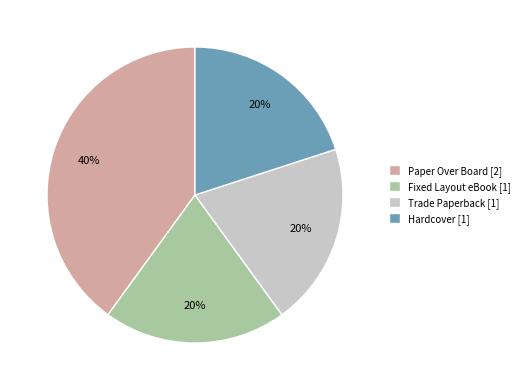

What percentage is the Trade Paperback [1] slice, to the nearest percent?

20%